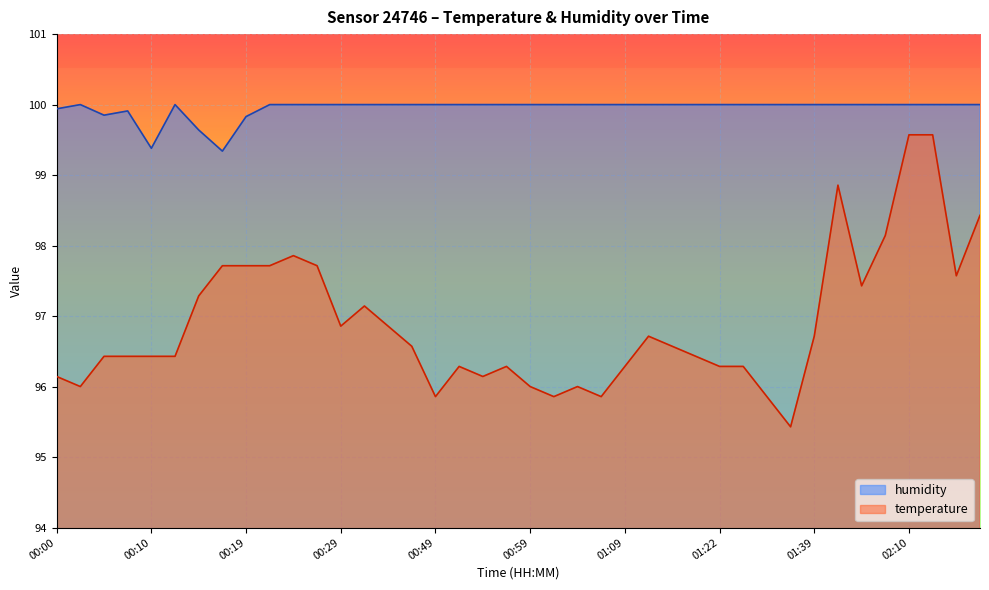

What value does the humidity series have at 02:20?

100.0